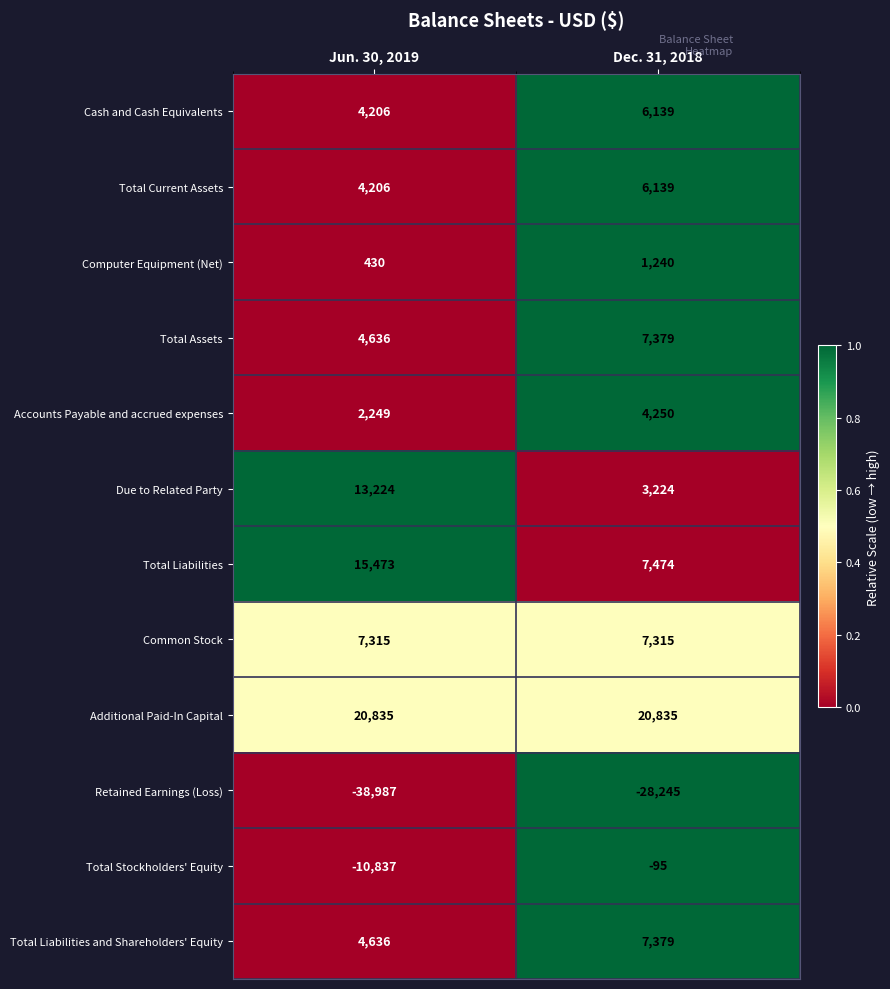

Reading right to left, extract all data points from this chart.

Cash and Cash Equivalents: Dec. 31, 2018=6139	Jun. 30, 2019=4206
Total Current Assets: Dec. 31, 2018=6139	Jun. 30, 2019=4206
Computer Equipment (Net): Dec. 31, 2018=1240	Jun. 30, 2019=430
Total Assets: Dec. 31, 2018=7379	Jun. 30, 2019=4636
Accounts Payable and accrued expenses: Dec. 31, 2018=4250	Jun. 30, 2019=2249
Due to Related Party: Dec. 31, 2018=3224	Jun. 30, 2019=13224
Total Liabilities: Dec. 31, 2018=7474	Jun. 30, 2019=15473
Common Stock: Dec. 31, 2018=7315	Jun. 30, 2019=7315
Additional Paid-In Capital: Dec. 31, 2018=20835	Jun. 30, 2019=20835
Retained Earnings (Loss): Dec. 31, 2018=-28245	Jun. 30, 2019=-38987
Total Stockholders' Equity: Dec. 31, 2018=-95	Jun. 30, 2019=-10837
Total Liabilities and Shareholders' Equity: Dec. 31, 2018=7379	Jun. 30, 2019=4636